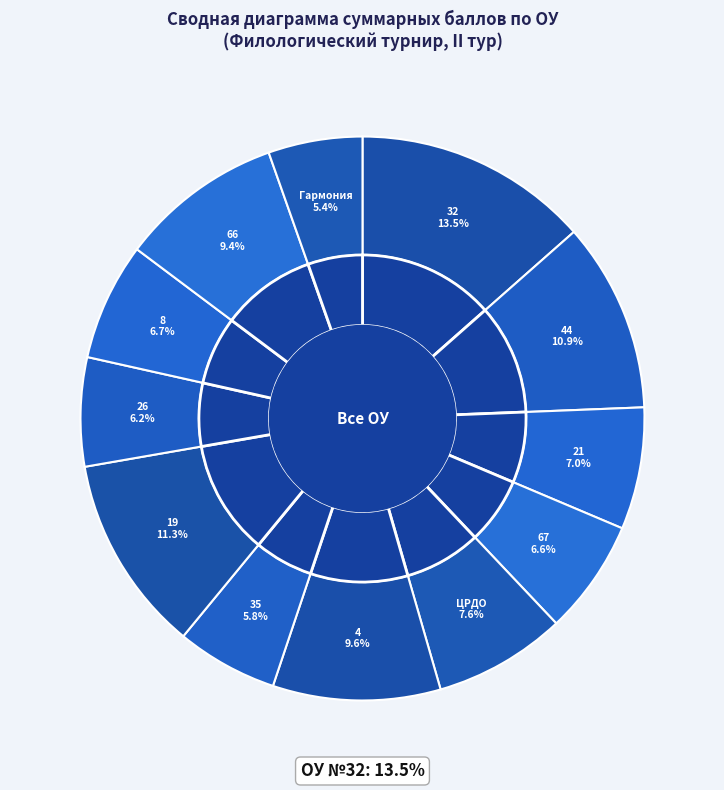

To the nearest percent, what is the average slice percentage?

8%